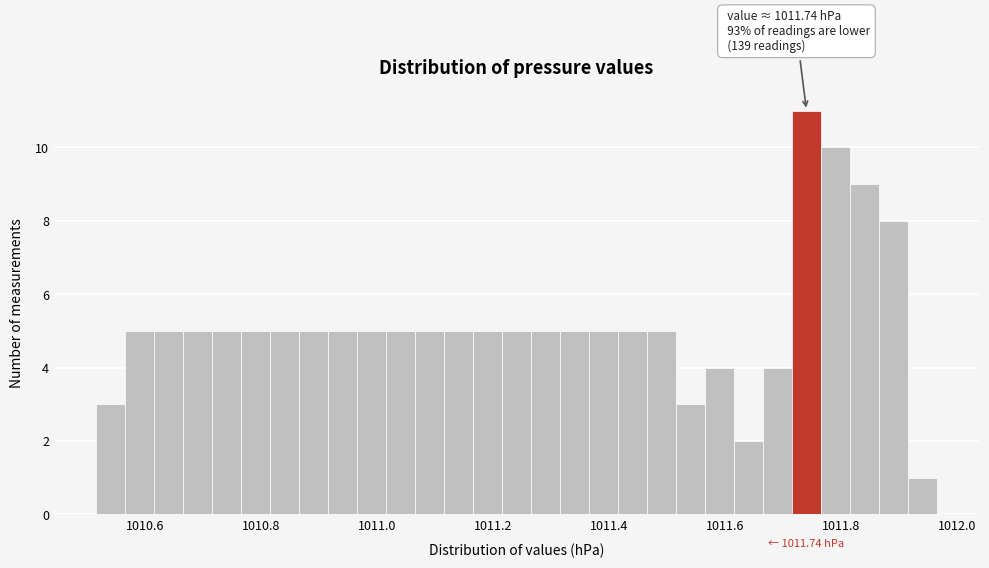

Read against the x-axis, roughly where is the centre of the tallest bar?

1011.74